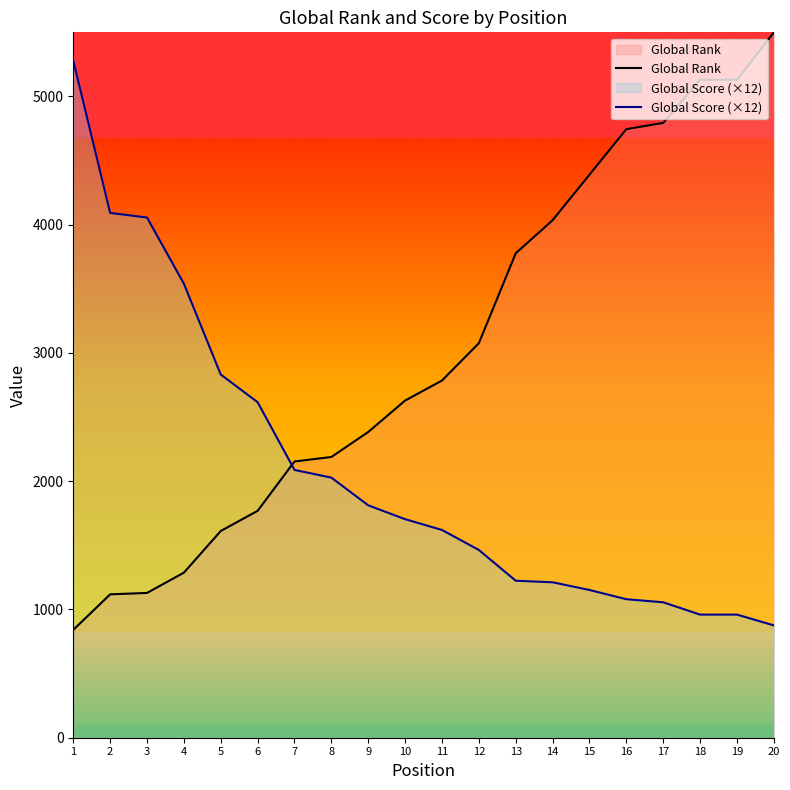

Does the chart display data point markers on the line(s)?

No